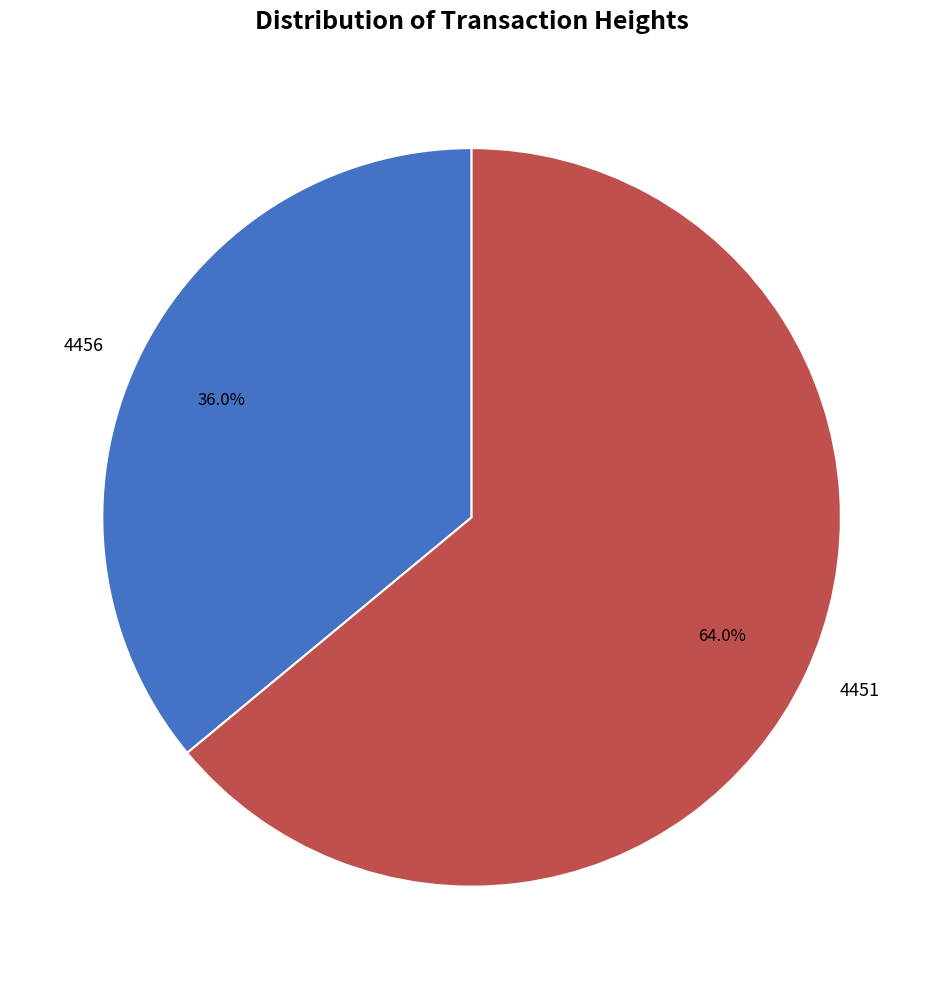

How many segments does this pie chart have?

2